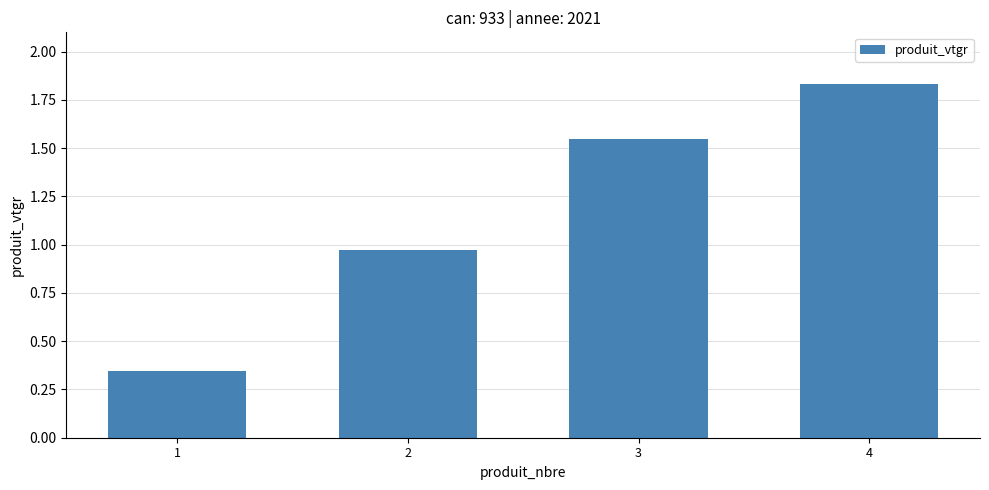

Where does the data first go above 1?

3